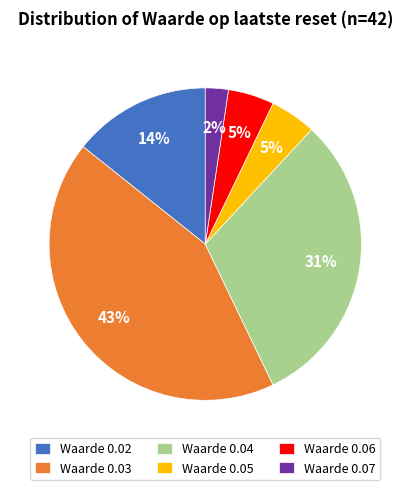

Combined, do Waarde 0.07 and Waarde 0.02 account for over 50%?

No